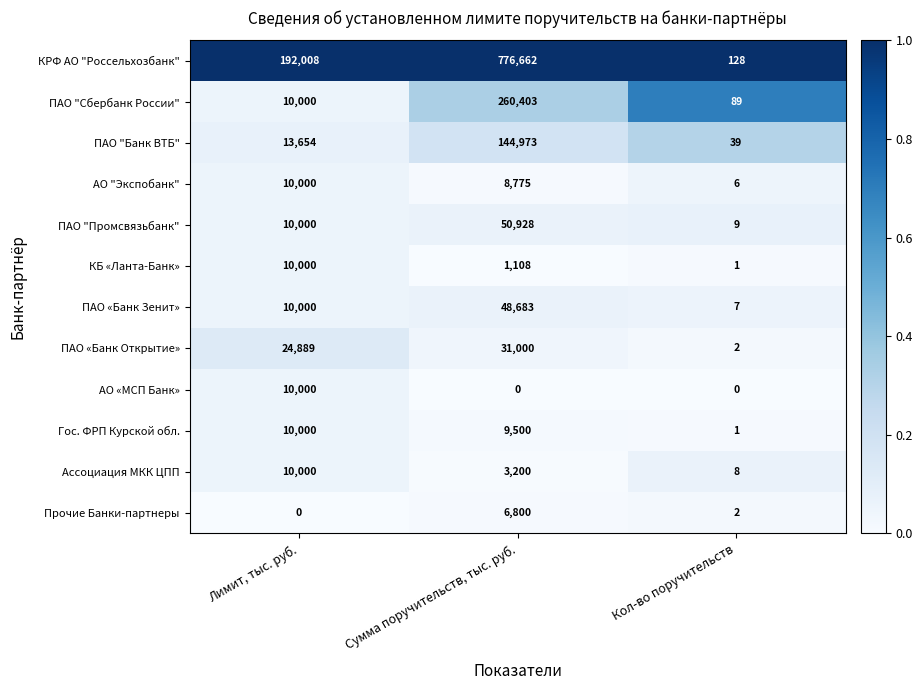

What is the maximum value shown in the chart?

776662